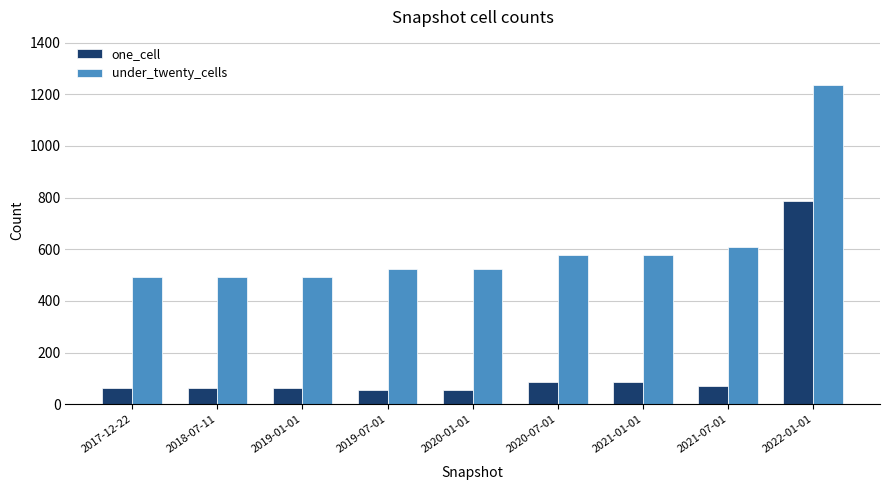

The value of under_twenty_cells at 2021-07-01 is 610. True or false?

True